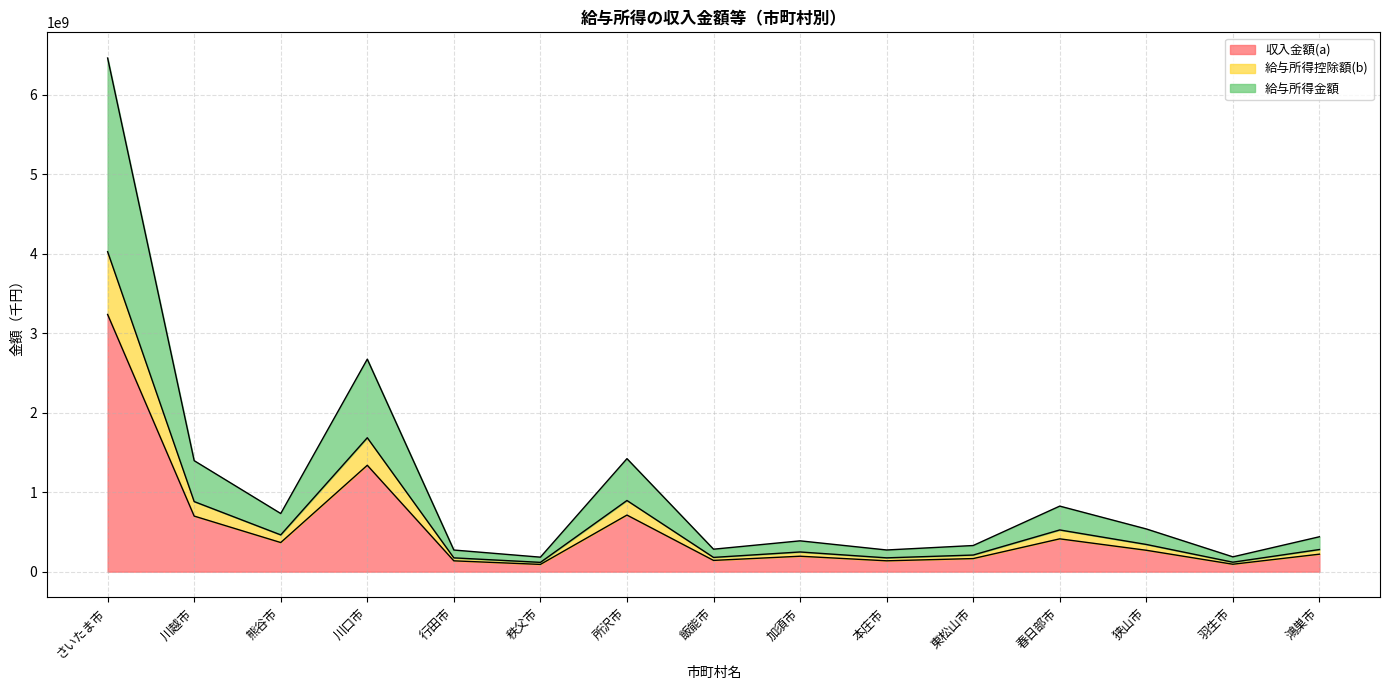

Which has a higher value, 鴻巣市 or 東松山市?

鴻巣市